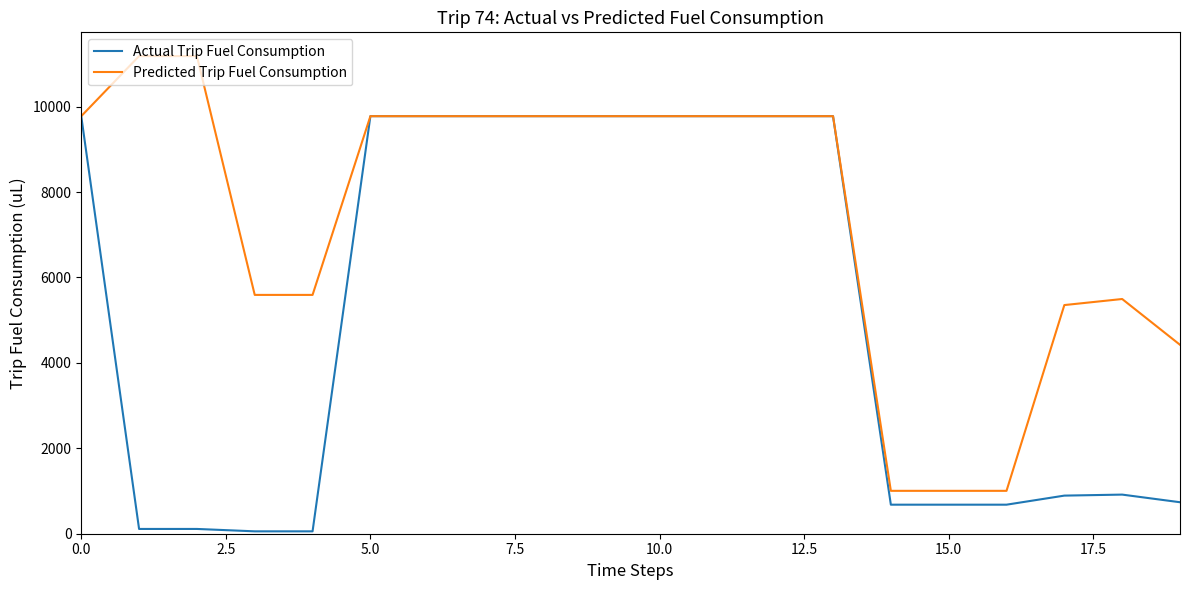

What is the maximum value shown in the chart?

11182.0